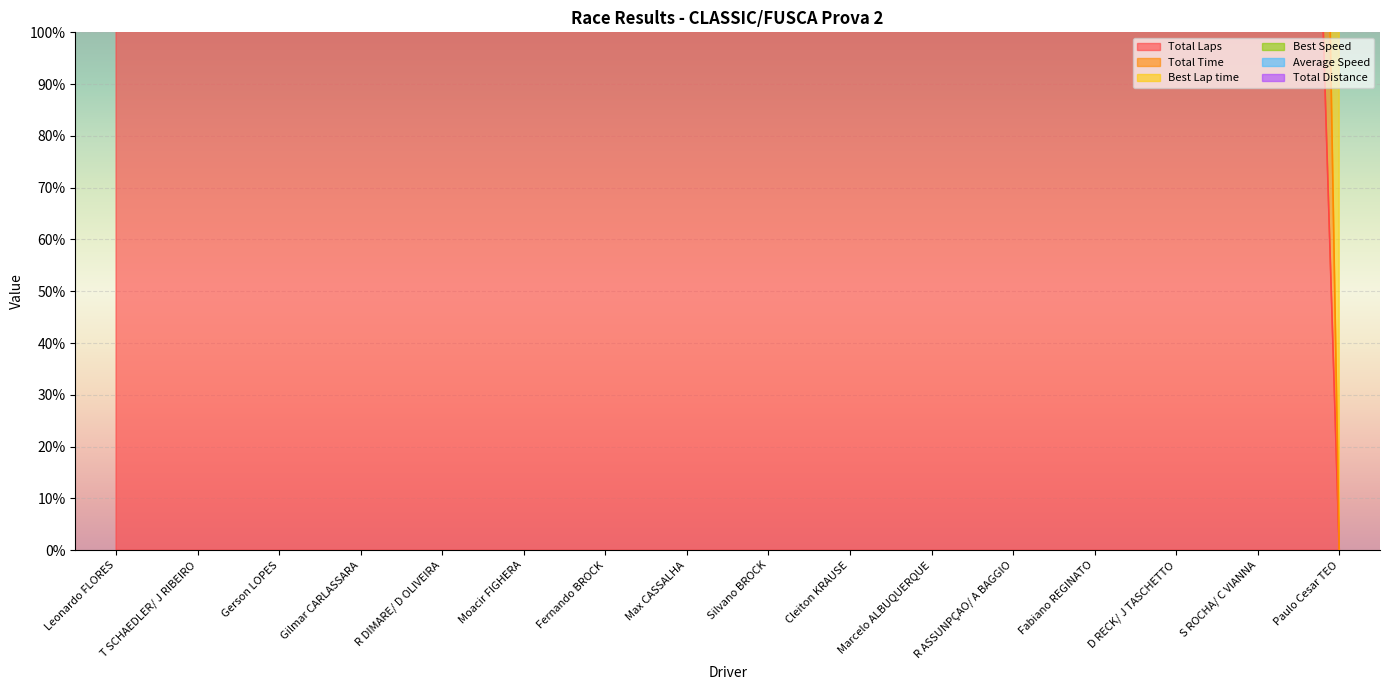

What is the difference between the maximum and second lowest values in the Total Laps series?

1153.8